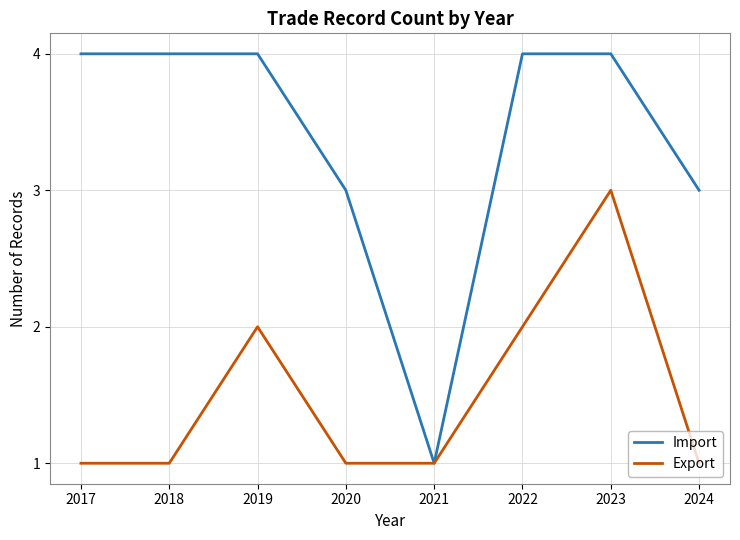

Count the Import values in the range 3 to 4.

7